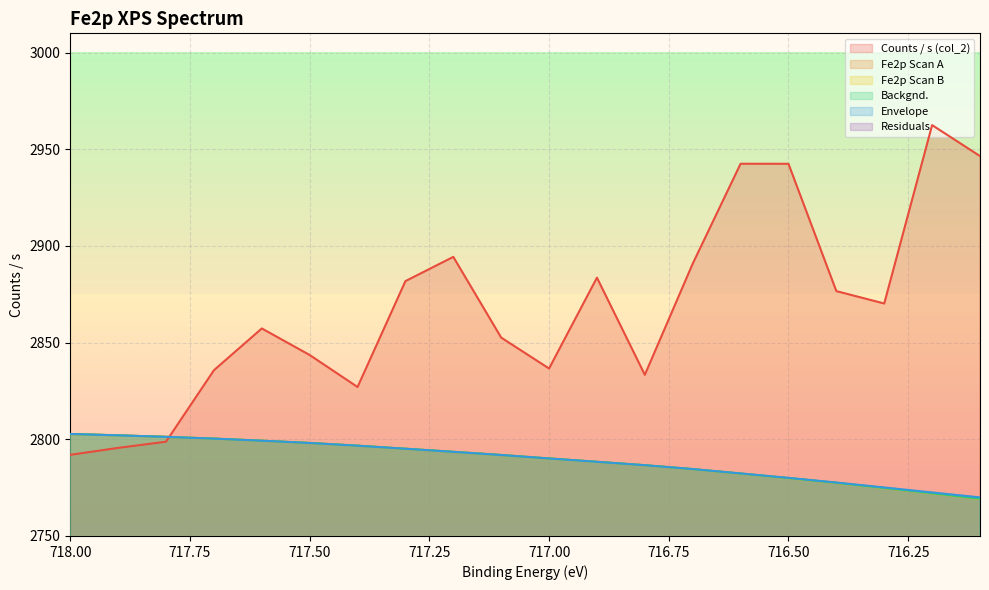

Reading right to left, extract all data points from this chart.

Counts / s (col_2): 716.1=2946.5	716.2=2962.5	716.3=2870.2	716.4=2876.7	716.5=2942.5	716.6=2942.5	716.7=2890.8	716.8=2833.4	716.9=2883.6	717.0=2836.6	717.1=2852.6	717.2=2894.4	717.3=2881.8	717.4=2827.1	717.5=2843.6	717.6=2857.3	717.7=2835.7	717.8=2798.8	717.9=2795.6	718.0=2792.0
Fe2p Scan A: 716.1=2769.3	716.2=2772.1	716.3=2774.8	716.4=2777.5	716.5=2779.9	716.6=2782.3	716.7=2784.6	716.8=2786.6	716.9=2788.3	717.0=2790.1	717.1=2791.9	717.2=2793.5	717.3=2795.1	717.4=2796.7	717.5=2798.1	717.6=2799.3	717.7=2800.3	717.8=2801.3	717.9=2802.1	718.0=2802.8
Fe2p Scan B: 716.1=2769.3	716.2=2772.1	716.3=2774.8	716.4=2777.5	716.5=2779.9	716.6=2782.3	716.7=2784.6	716.8=2786.6	716.9=2788.3	717.0=2790.1	717.1=2791.9	717.2=2793.5	717.3=2795.1	717.4=2796.7	717.5=2798.1	717.6=2799.3	717.7=2800.3	717.8=2801.3	717.9=2802.1	718.0=2802.8
Backgnd.: 716.1=2769.3	716.2=2772.1	716.3=2774.8	716.4=2777.5	716.5=2779.9	716.6=2782.3	716.7=2784.6	716.8=2786.6	716.9=2788.3	717.0=2790.1	717.1=2791.9	717.2=2793.5	717.3=2795.1	717.4=2796.7	717.5=2798.1	717.6=2799.3	717.7=2800.3	717.8=2801.3	717.9=2802.1	718.0=2802.8
Envelope: 716.1=2770.0	716.2=2772.5	716.3=2775.1	716.4=2777.7	716.5=2780.1	716.6=2782.3	716.7=2784.6	716.8=2786.6	716.9=2788.4	717.0=2790.1	717.1=2791.9	717.2=2793.5	717.3=2795.1	717.4=2796.7	717.5=2798.1	717.6=2799.3	717.7=2800.3	717.8=2801.3	717.9=2802.1	718.0=2802.8
Residuals: 716.1=176.5	716.2=190.0	716.3=95.2	716.4=99.0	716.5=162.5	716.6=160.2	716.7=106.2	716.8=46.7	716.9=95.2	717.0=46.5	717.1=60.7	717.2=100.8	717.3=86.7	717.4=30.4	717.5=45.5	717.6=58.1	717.7=35.4	717.8=-2.5	717.9=-6.5	718.0=-10.8